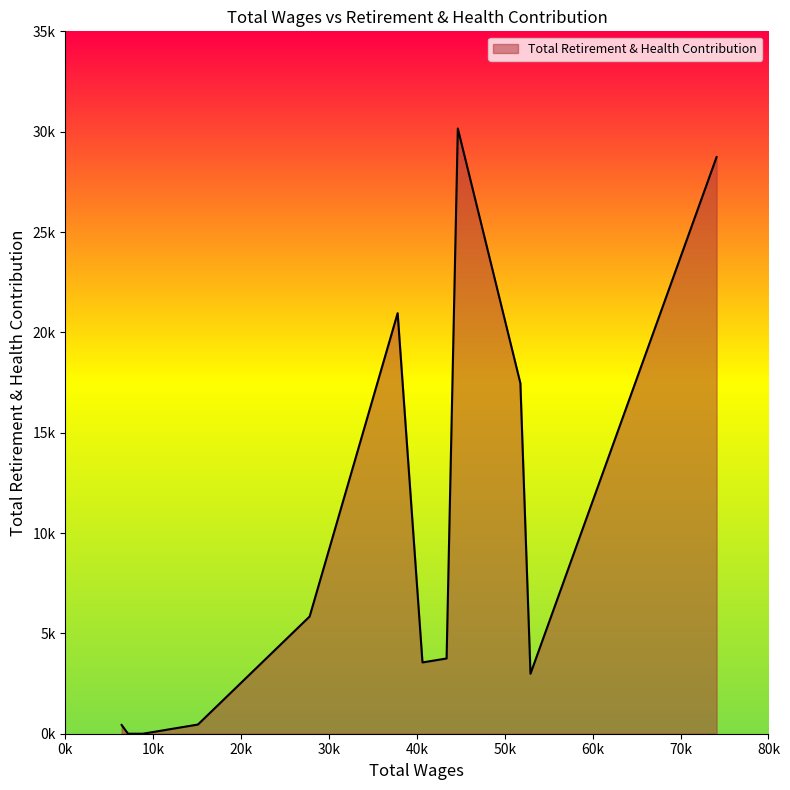

Does the chart have visible grid lines?

No